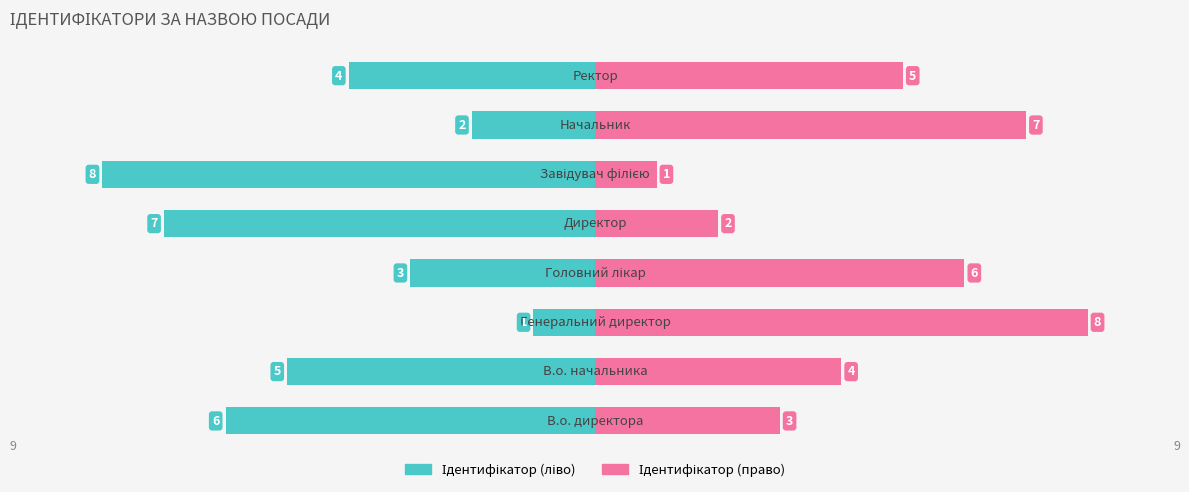

Between 7 and 1, which is larger?

7